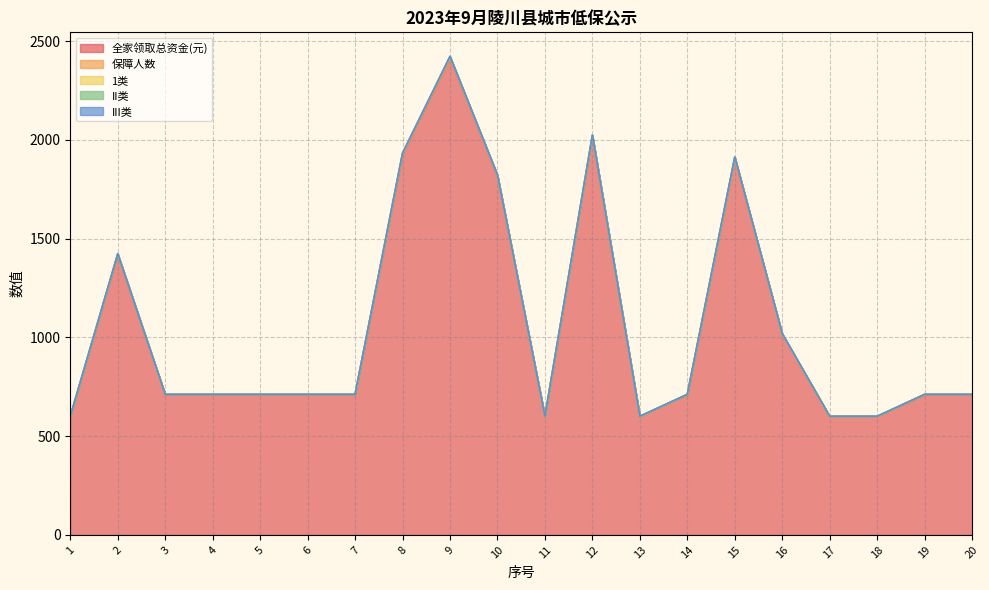

Rank the categories by 保障人数 value from lowest to highest.

1, 3, 4, 5, 6, 7, 11, 13, 14, 17, 18, 19, 20, 2, 16, 8, 10, 12, 15, 9